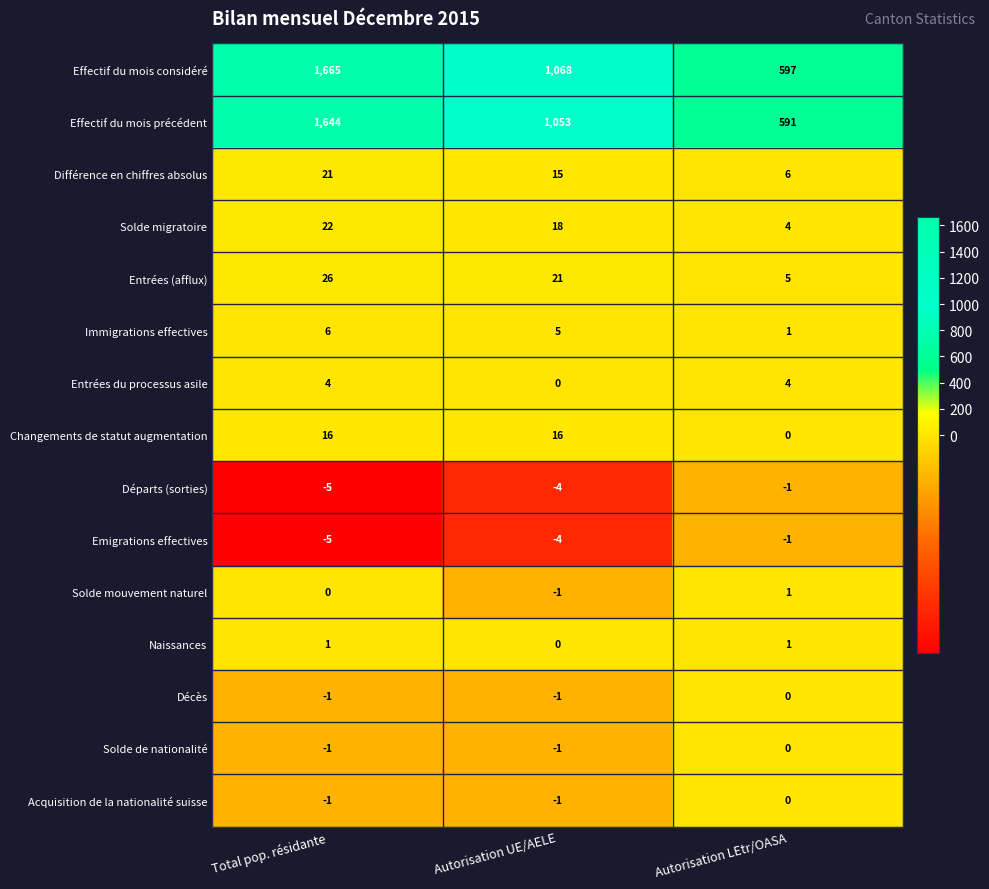

At how many categories does at least one series exceed 338?

3